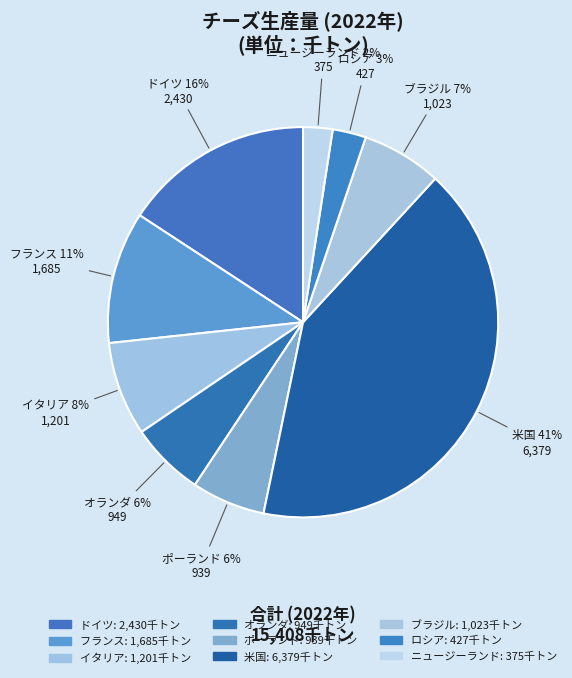

True or false: ポーランド accounts for 19% of the total.

False